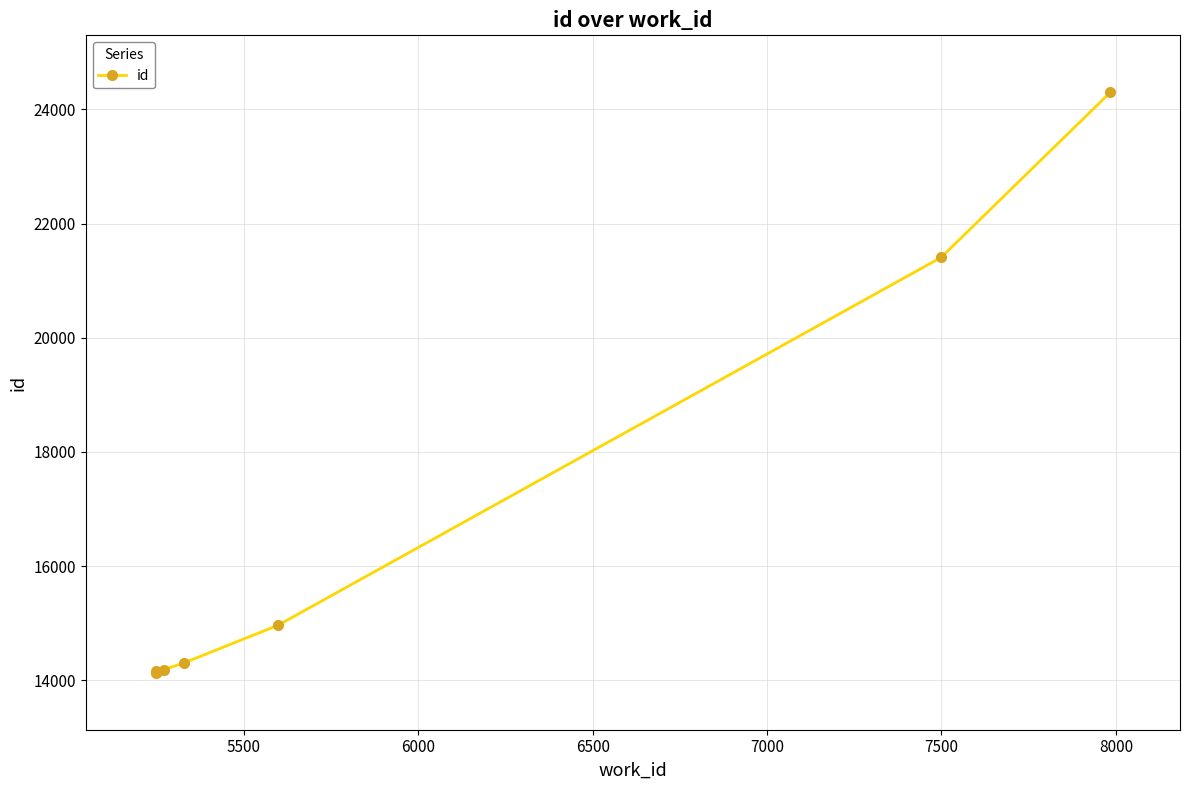

What is the sum of all values?

131598.5